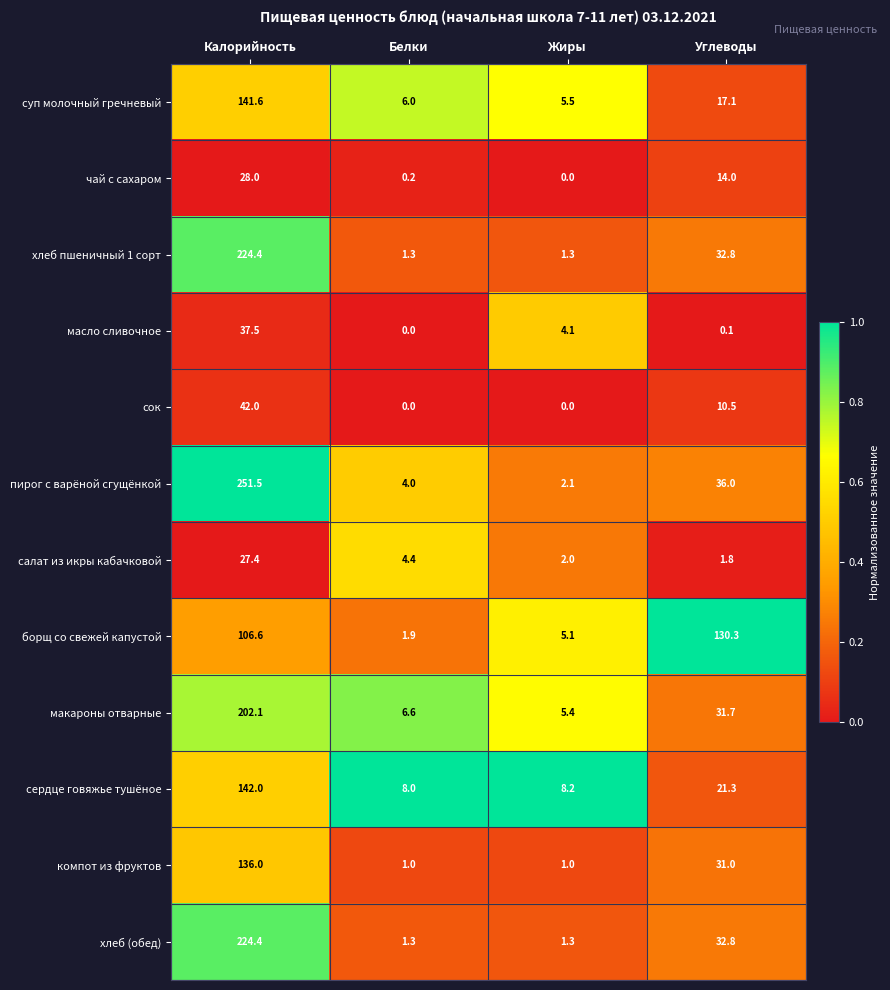

Where does the масло сливочное series first go above 4?

Калорийность